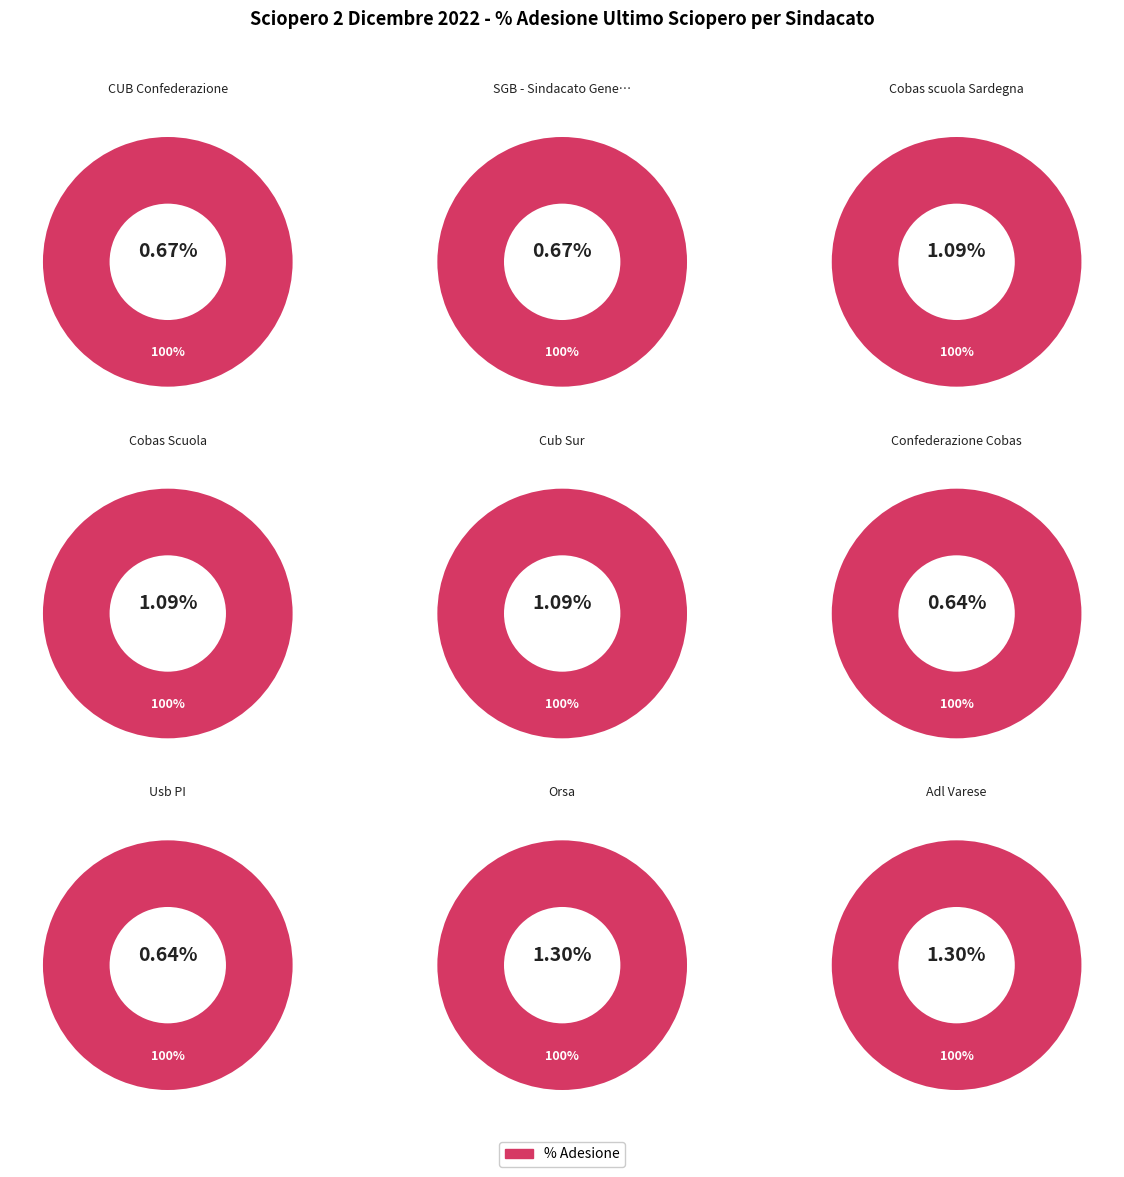

Which slice is the largest?

Orsa